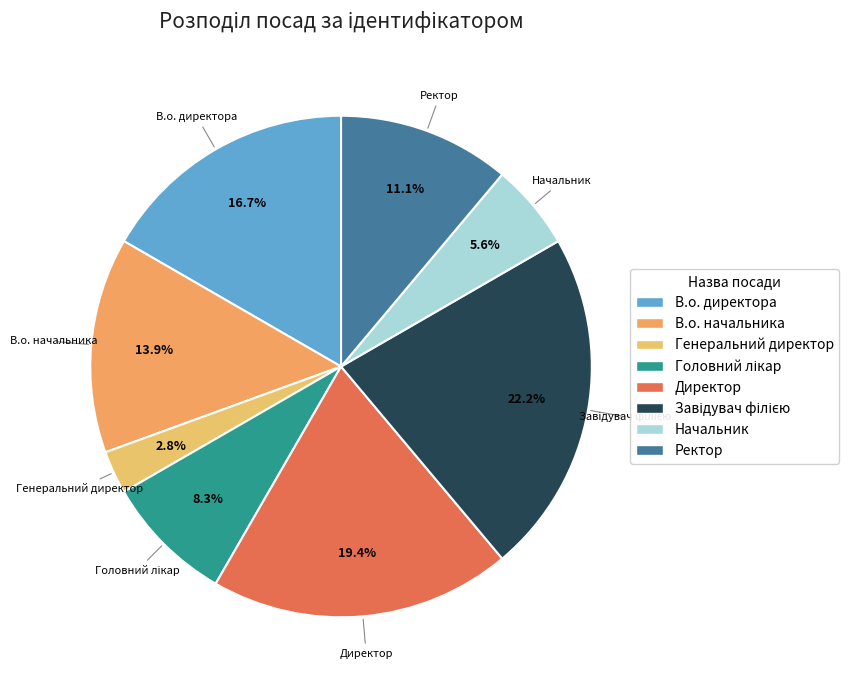

Is the sum of В.о. начальника and В.о. директора greater than half?

No